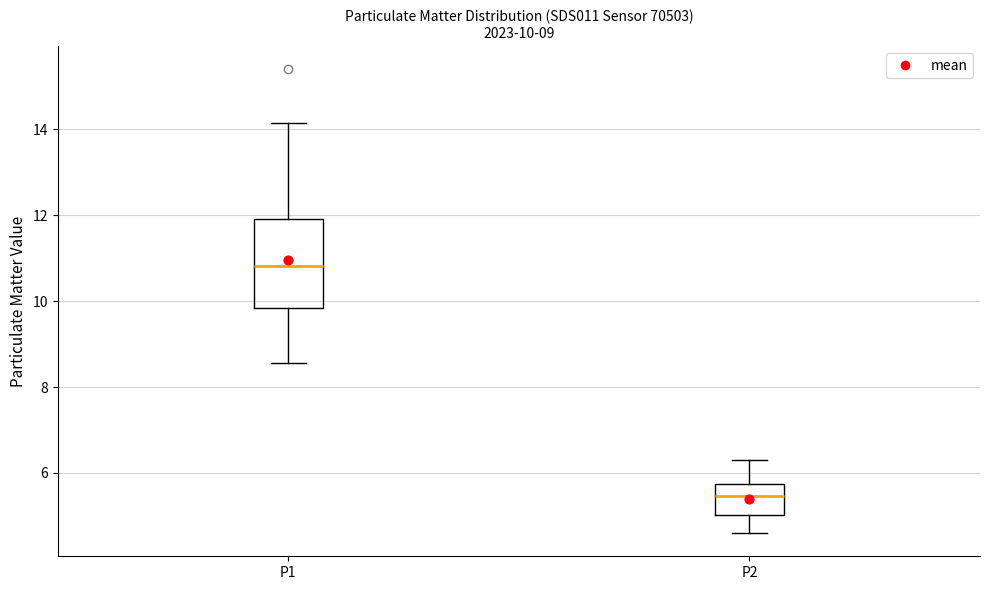

Which box's median line is the highest?

P1